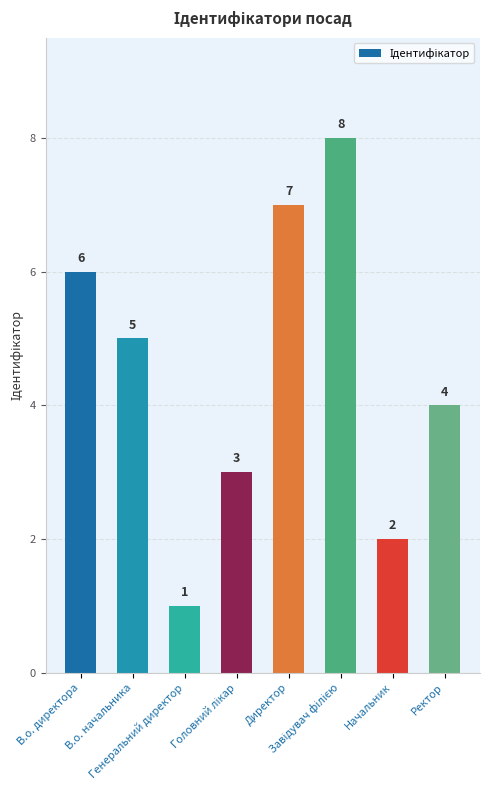

What is the difference between the maximum and minimum values?

7